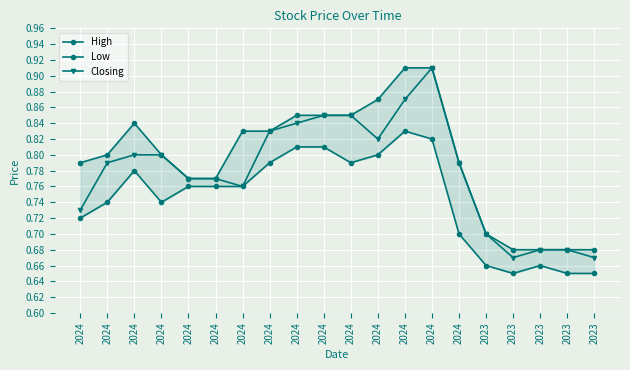

True or false: Low and High cross at least once.

False